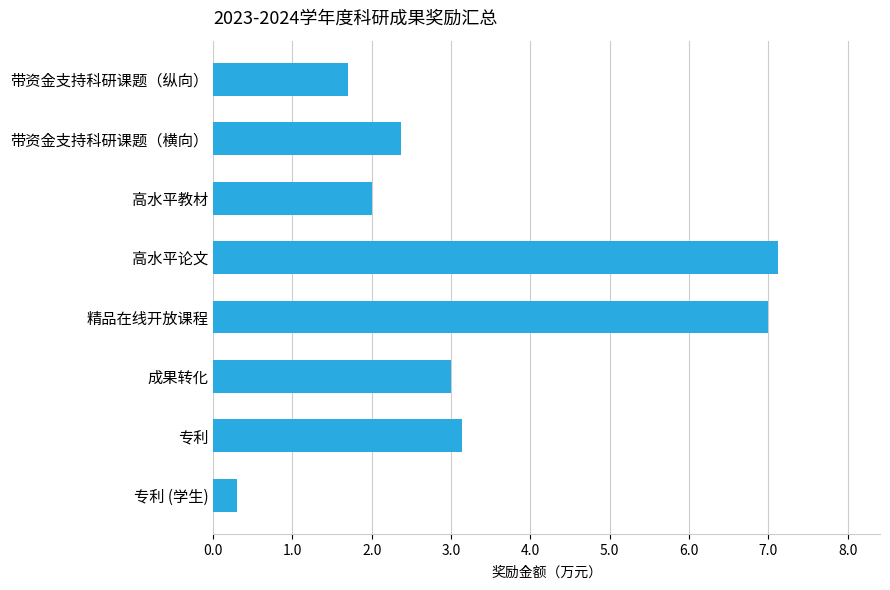

At which category does the chart reach its peak across all series?

高水平论文